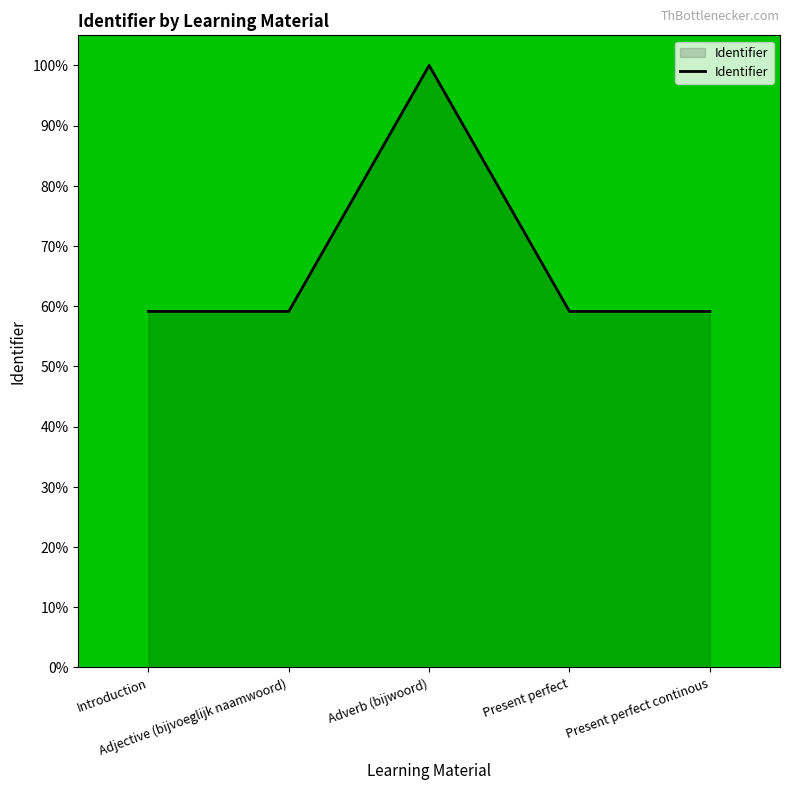

Reading right to left, list all the values displayed in this chart.

59.1	59.1	100.0	59.1	59.1